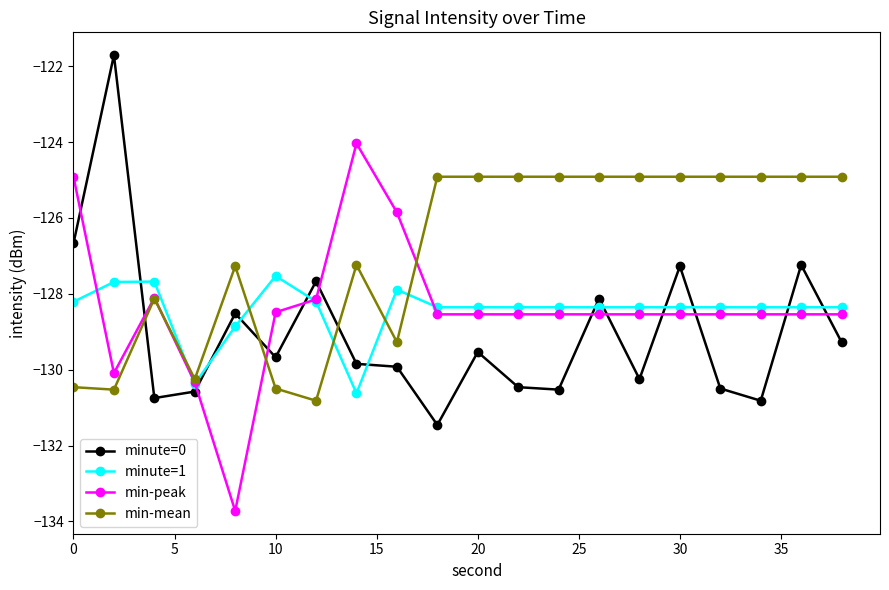

True or false: minute=0 and minute=1 intersect in this chart.

True